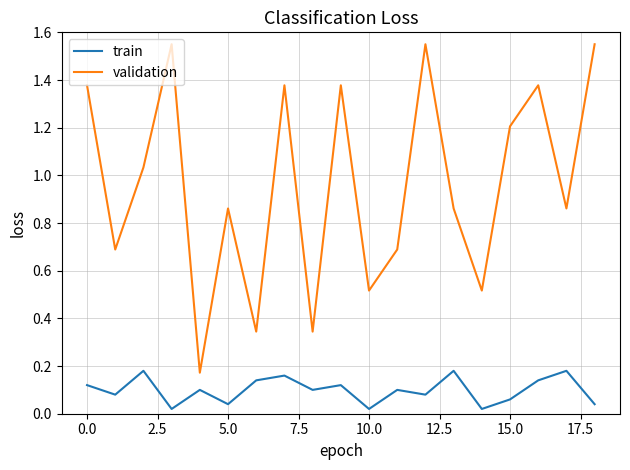

What are all the series names shown in the legend?

train, validation